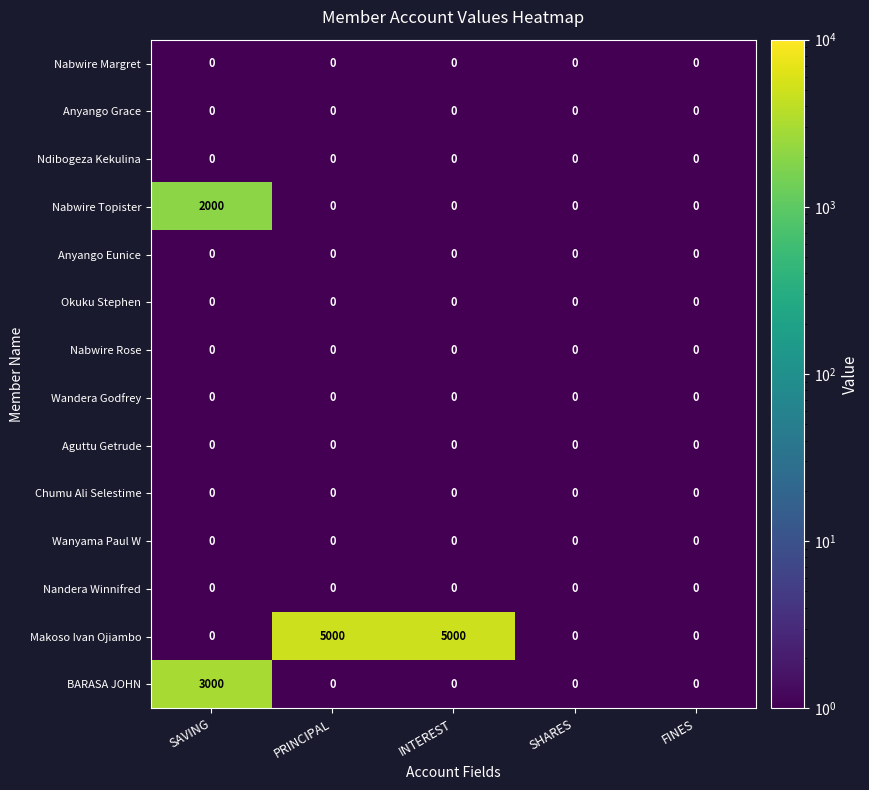

What is the difference between the Makoso Ivan Ojiambo values at PRINCIPAL and FINES?

5000